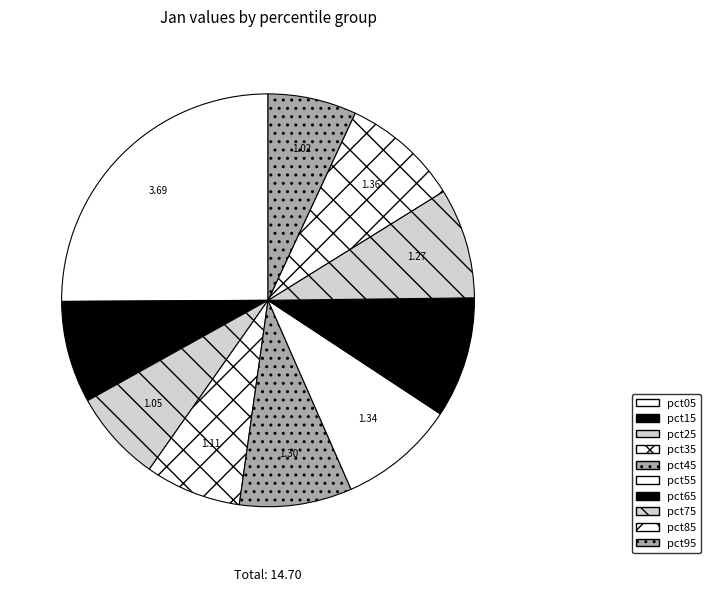

The pct85 slice represents 2% of the pie. True or false?

False